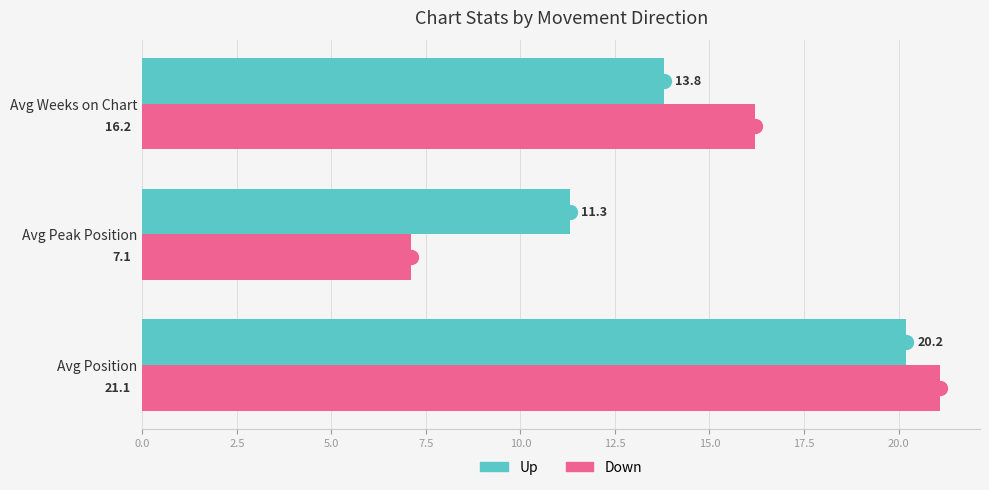

Rank the series by their average value, from lowest to highest.

Down, Up